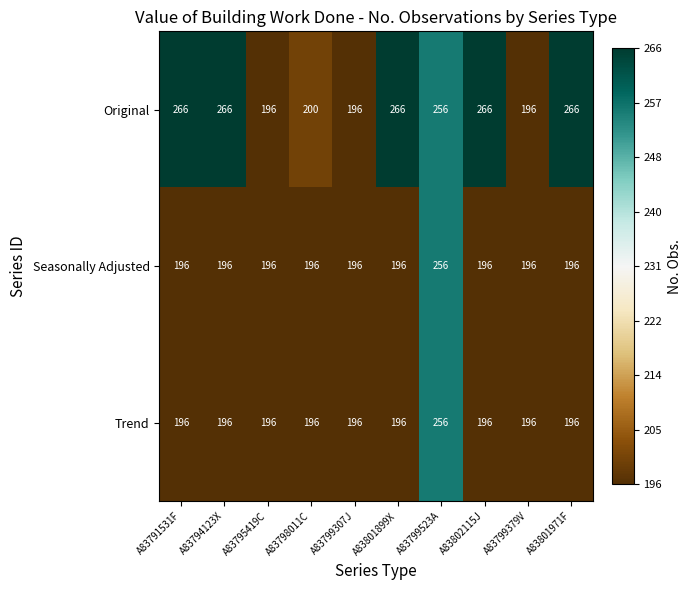

Between A83798011C and A83801899X, which series saw the biggest shift?

Original